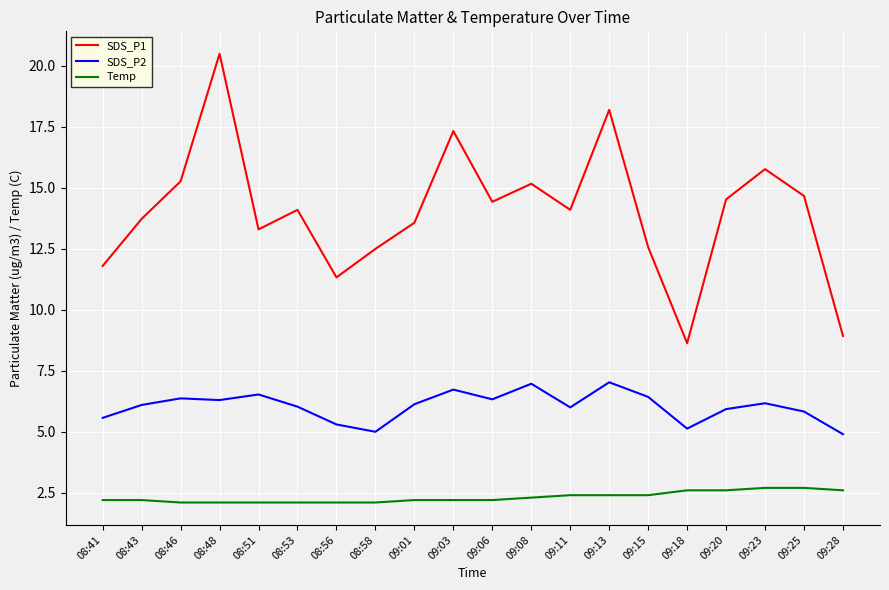

What position from the left is 08:46?

3